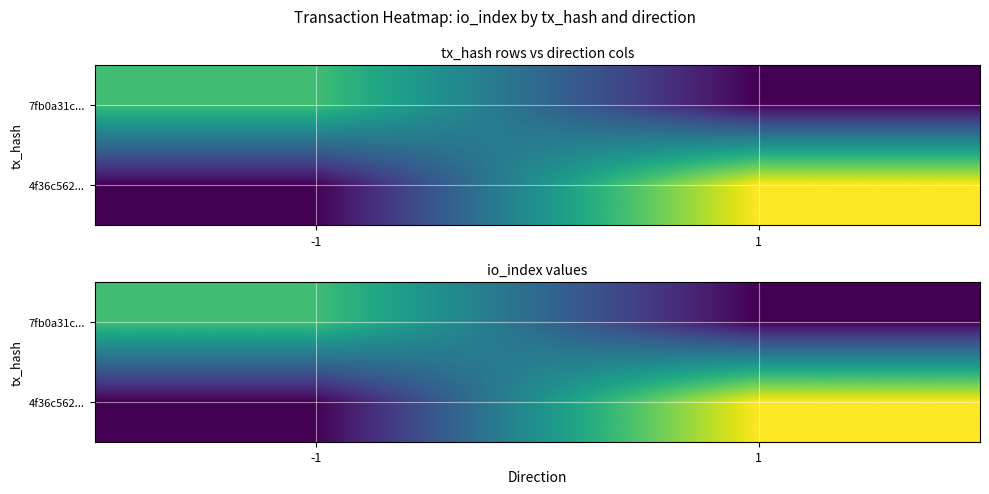

What is the highest value of the 4f36c562... series?

13